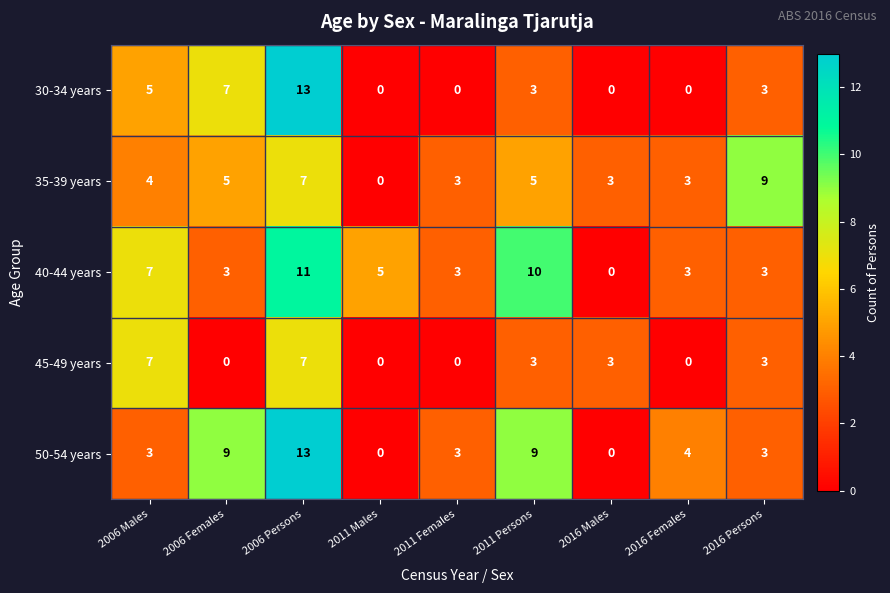

Which series changed the most between 2006 Females and 2011 Males?

50-54 years